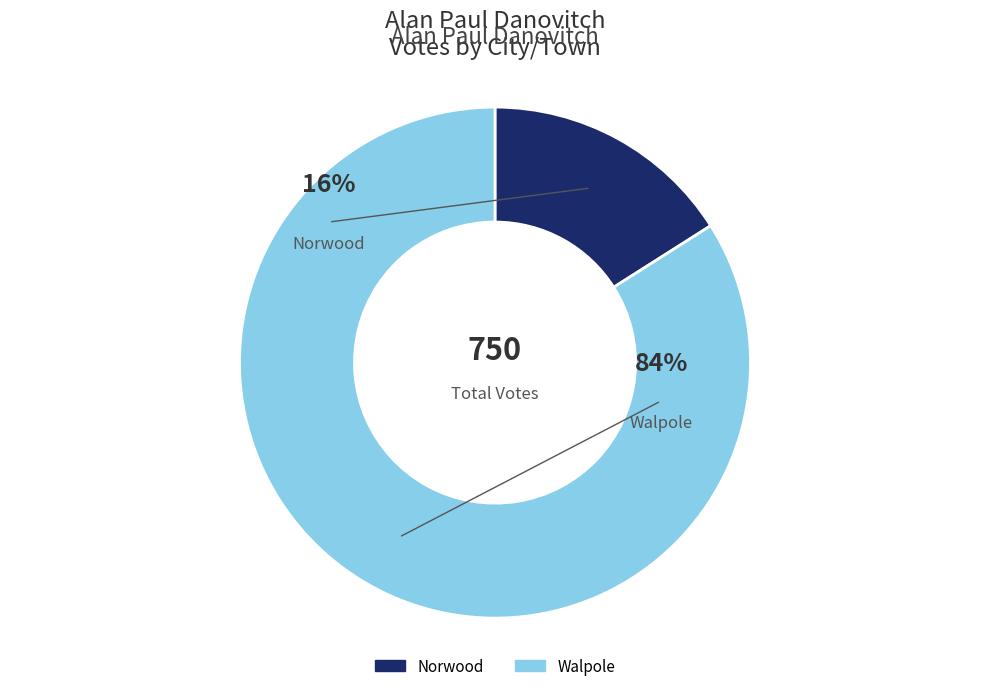

To the nearest percent, what is the average slice percentage?

50%